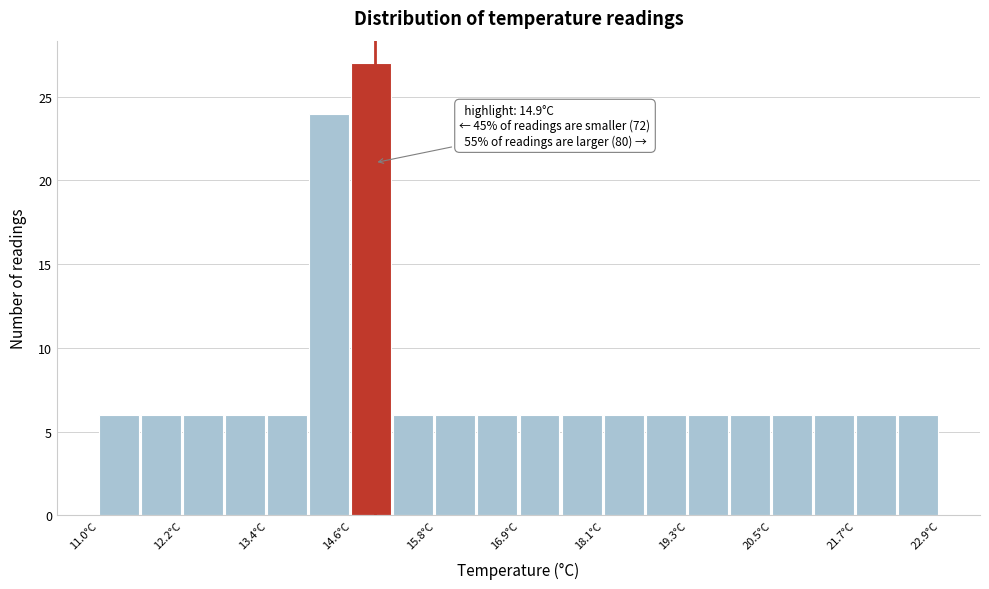

Around what value on the x-axis is the tallest bar? Give the approximate position of its centre, as read against the axis.

14.8